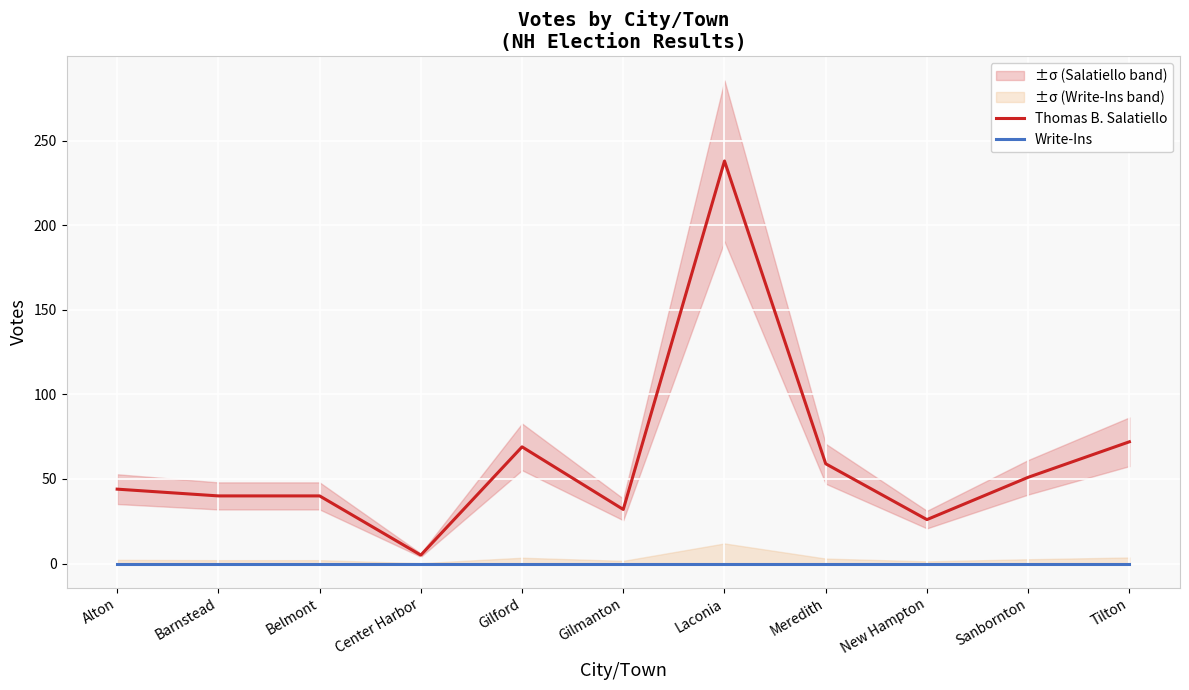

Is it true that Write-Ins equals 0 at Alton?

True